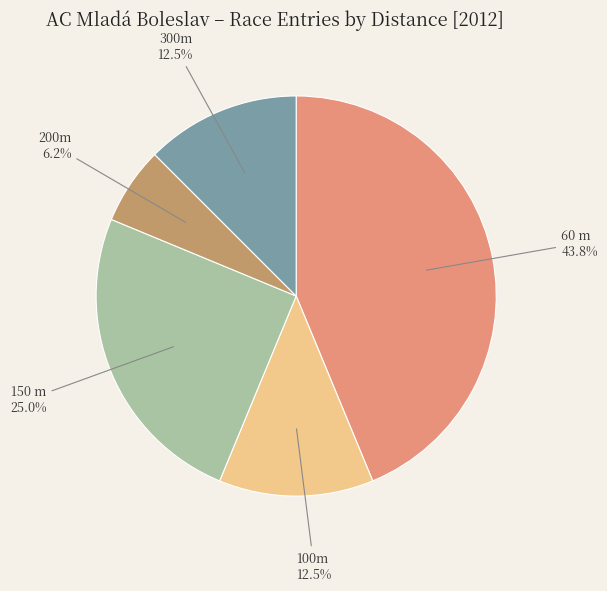

How many slices are in this pie chart?

5